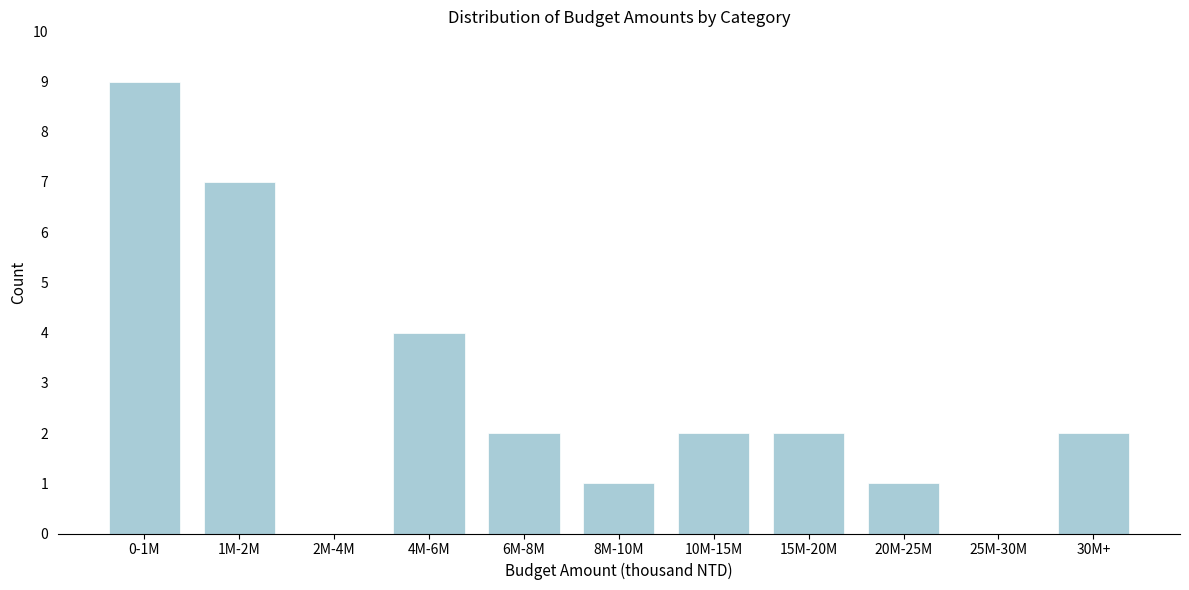

Reading left to right, transcribe all the data shown in this chart.

0-1M=9	1M-2M=7	2M-4M=0	4M-6M=4	6M-8M=2	8M-10M=1	10M-15M=2	15M-20M=2	20M-25M=1	25M-30M=0	30M+=2